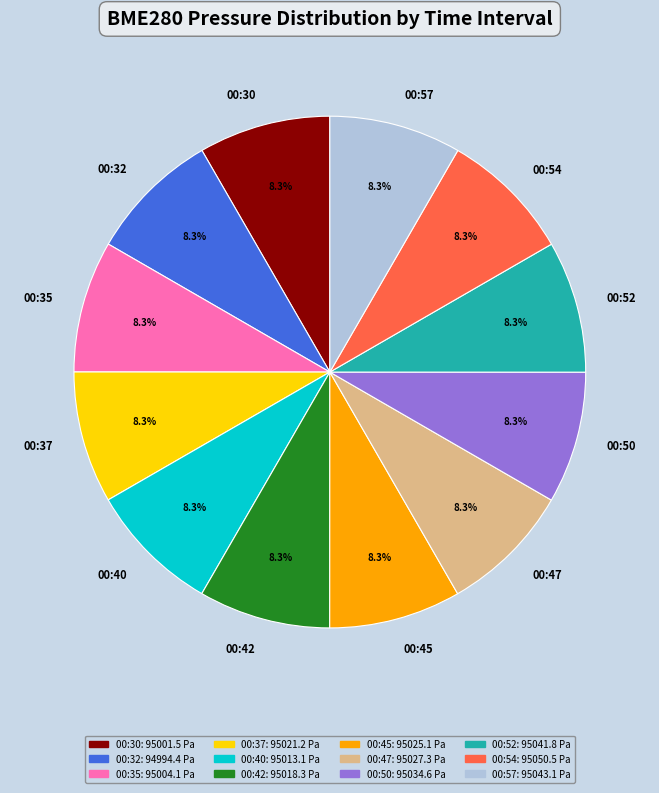

Approximately how many times larger is the value at 00:35 compared to 00:52?

1.0